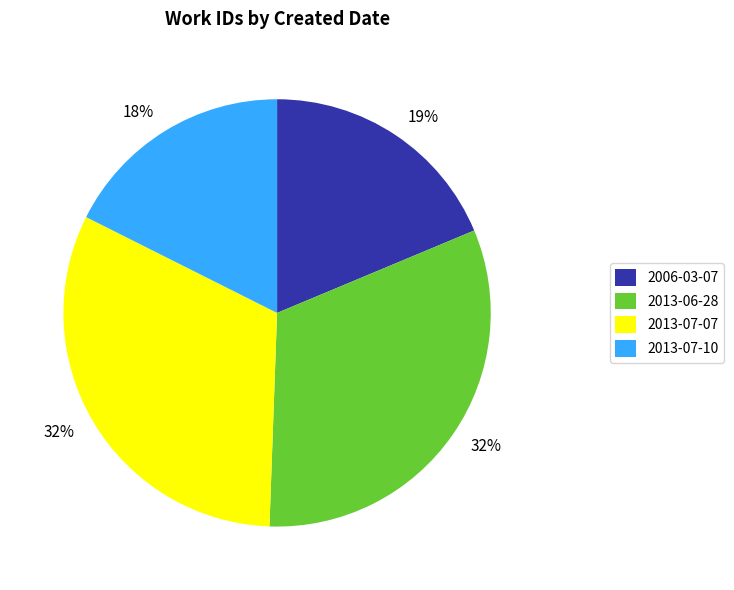

To the nearest percent, what is the difference between the largest and smallest slice percentages?

14%